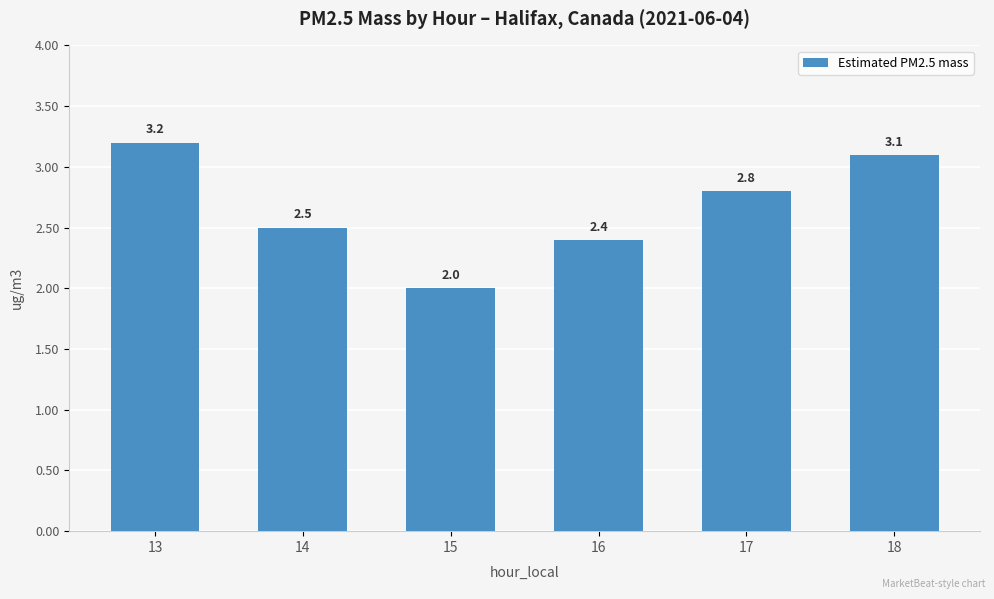

List the labels in order of value, smallest first.

15, 16, 14, 17, 18, 13